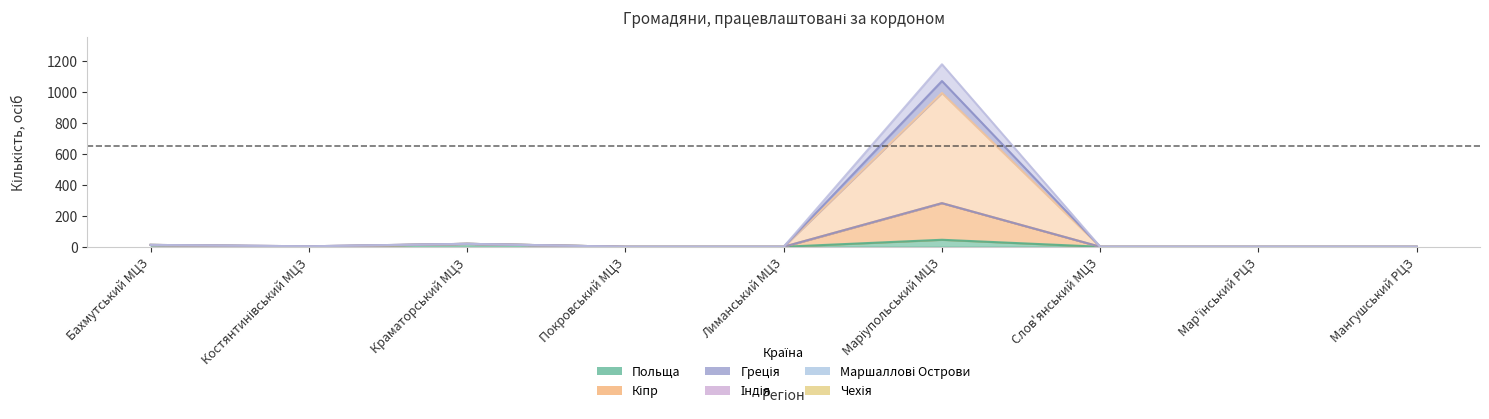

Rank the categories by Греція value from lowest to highest.

Покровський МЦЗ, Лиманський МЦЗ, Слов'янський МЦЗ, Мар'їнський РЦЗ, Мангушський РЦЗ, Костянтинівський МЦЗ, Бахмутський МЦЗ, Краматорський МЦЗ, Маріупольський МЦЗ